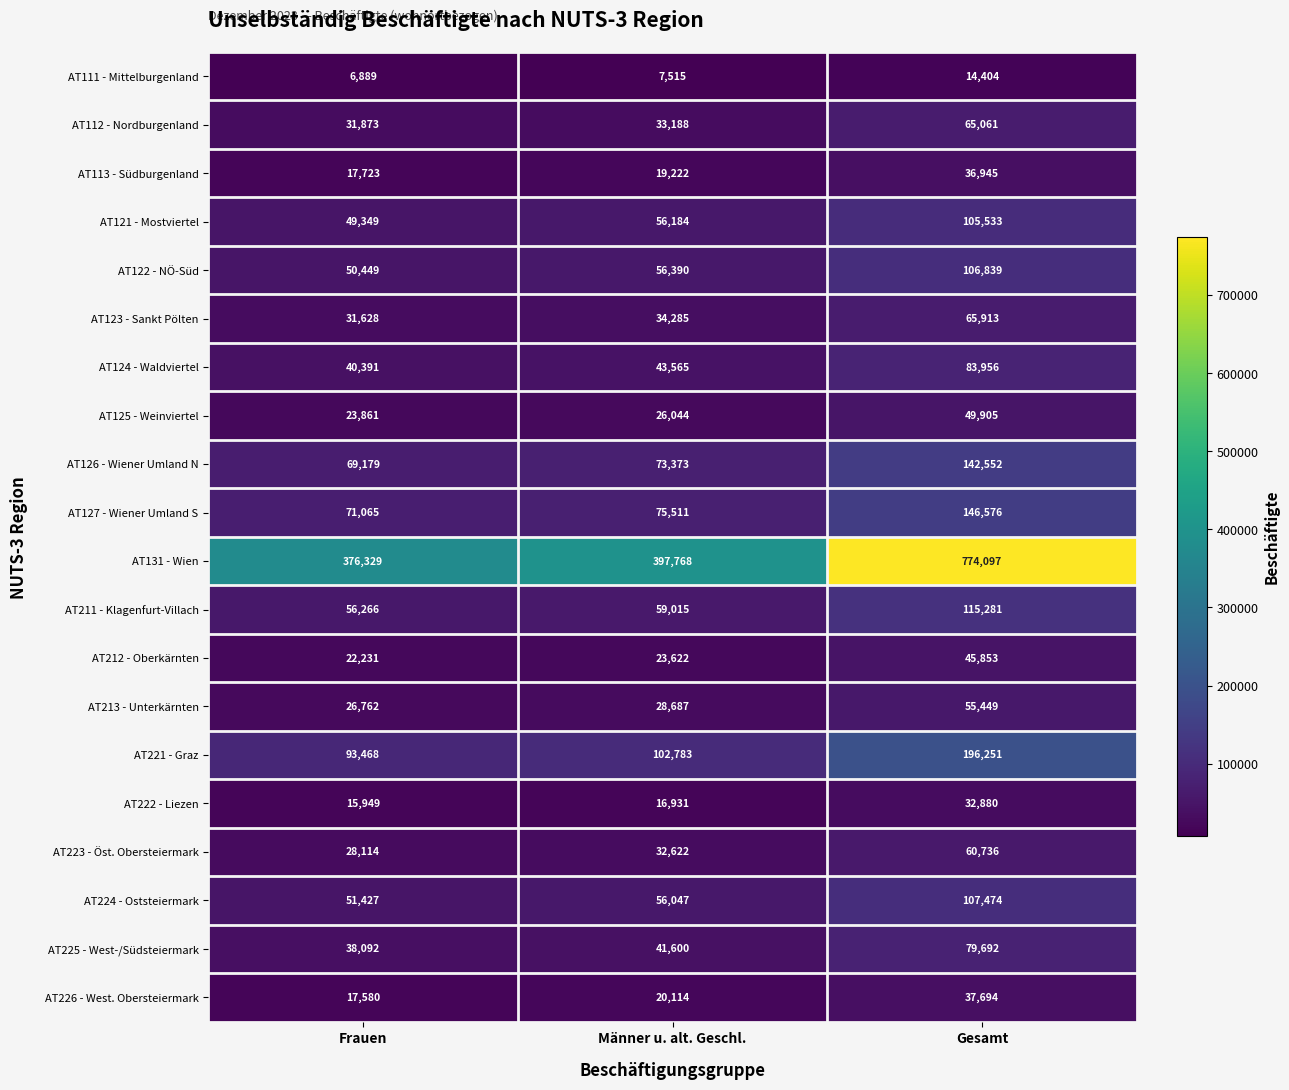

What is the difference between the AT121 - Mostviertel values at Männer u. alt. Geschl. and Gesamt?

49349